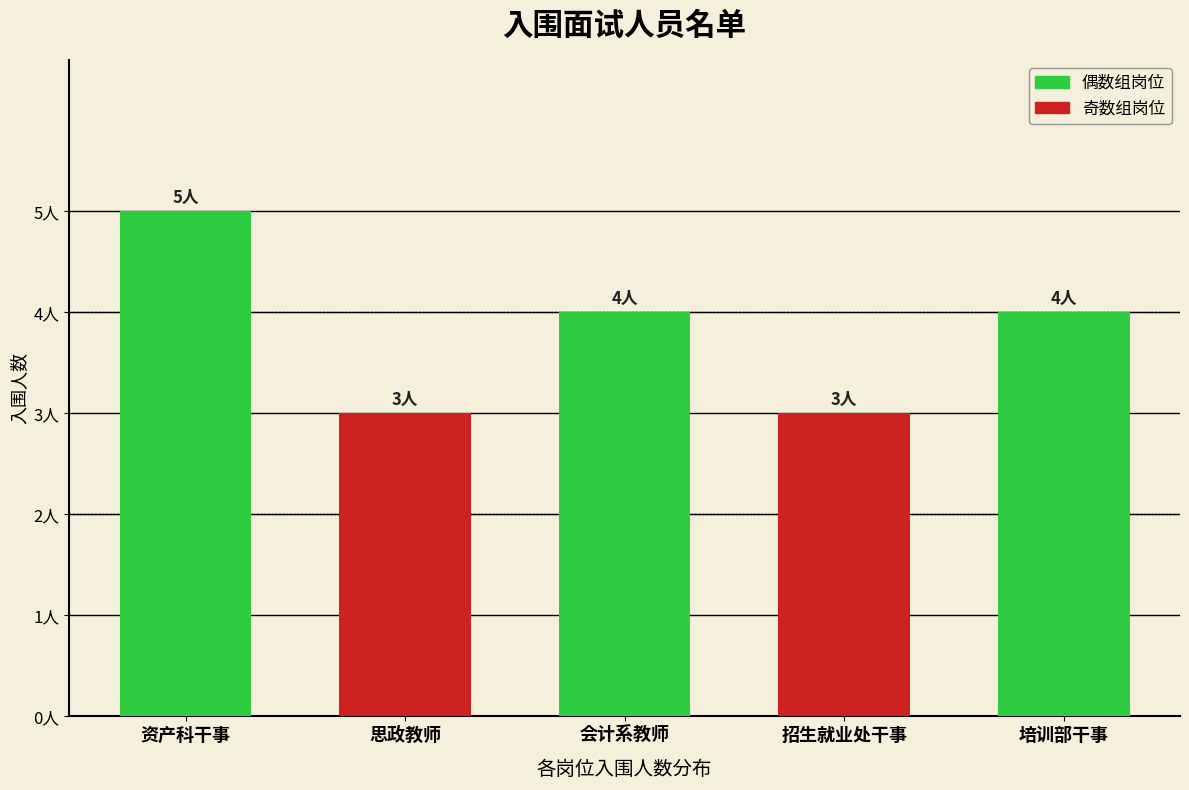

Are the bars horizontal?

No